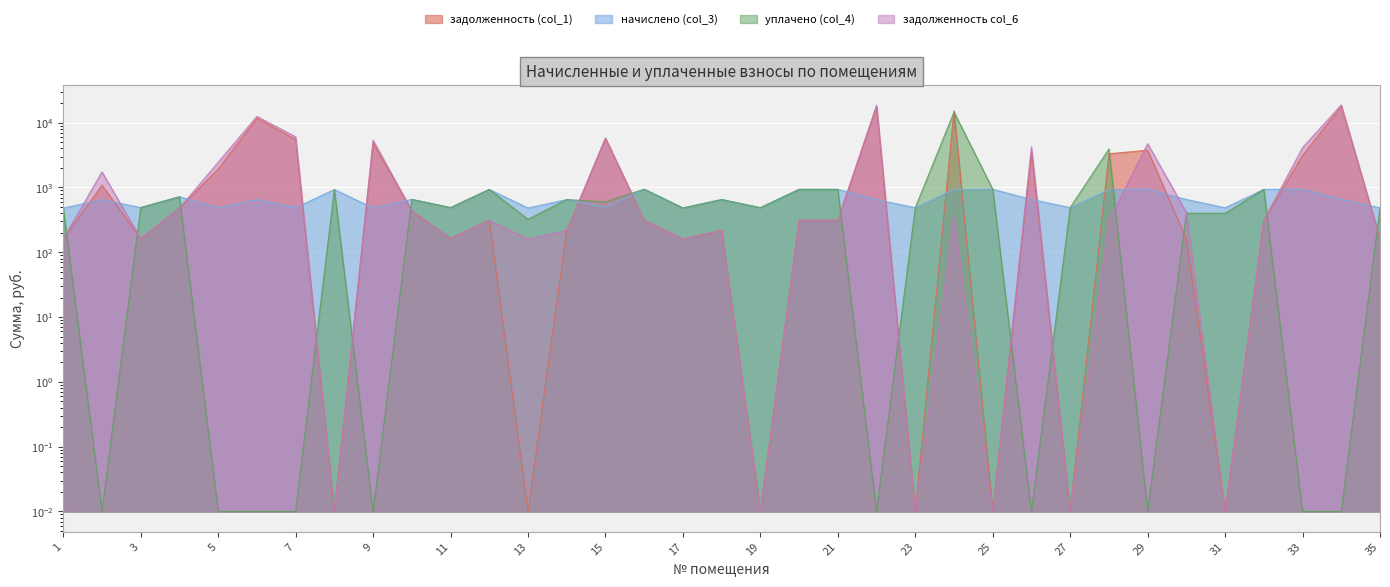

Which label corresponds to the smallest value in the chart?

8